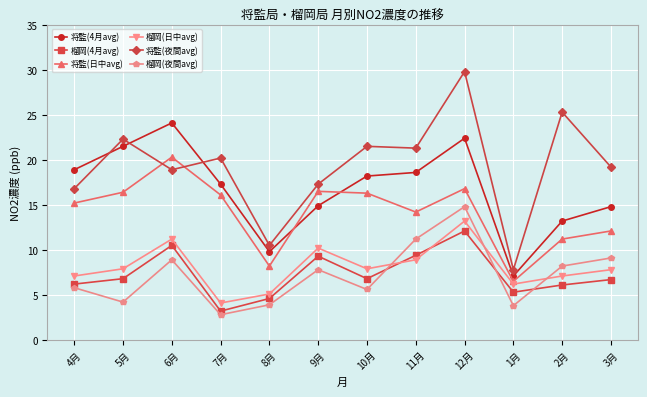

What is the spread (max minus min) of values at 5月?

18.1